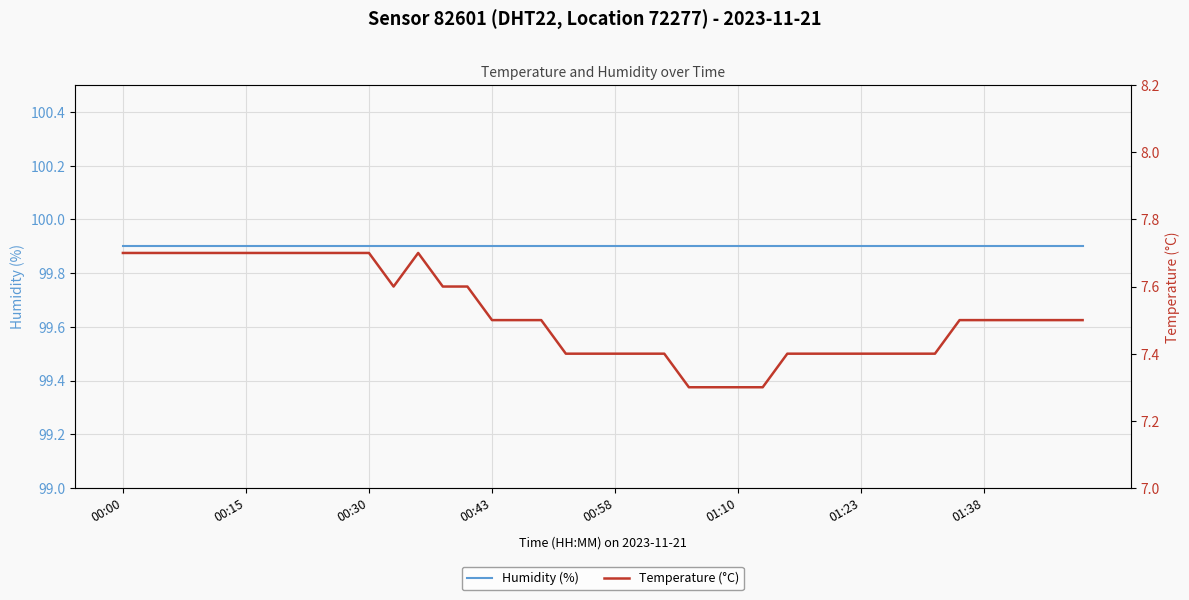

Reading left to right, transcribe all the data shown in this chart.

humidity: 99.9	99.9	99.9	99.9	99.9	99.9	99.9	99.9	99.9	99.9	99.9	99.9	99.9	99.9	99.9	99.9	99.9	99.9	99.9	99.9	99.9	99.9	99.9	99.9	99.9	99.9	99.9	99.9	99.9	99.9	99.9	99.9	99.9	99.9	99.9	99.9	99.9	99.9	99.9	99.9
temperature: 7.7	7.7	7.7	7.7	7.7	7.7	7.7	7.7	7.7	7.7	7.7	7.6	7.7	7.6	7.6	7.5	7.5	7.5	7.4	7.4	7.4	7.4	7.4	7.3	7.3	7.3	7.3	7.4	7.4	7.4	7.4	7.4	7.4	7.4	7.5	7.5	7.5	7.5	7.5	7.5